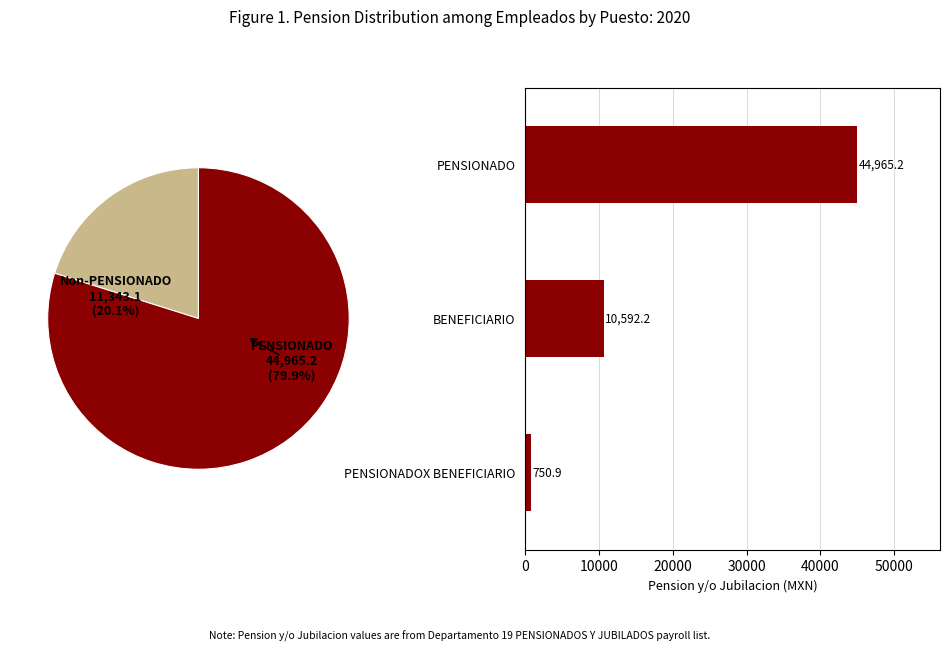

Is 0 the majority of the pie?

Yes